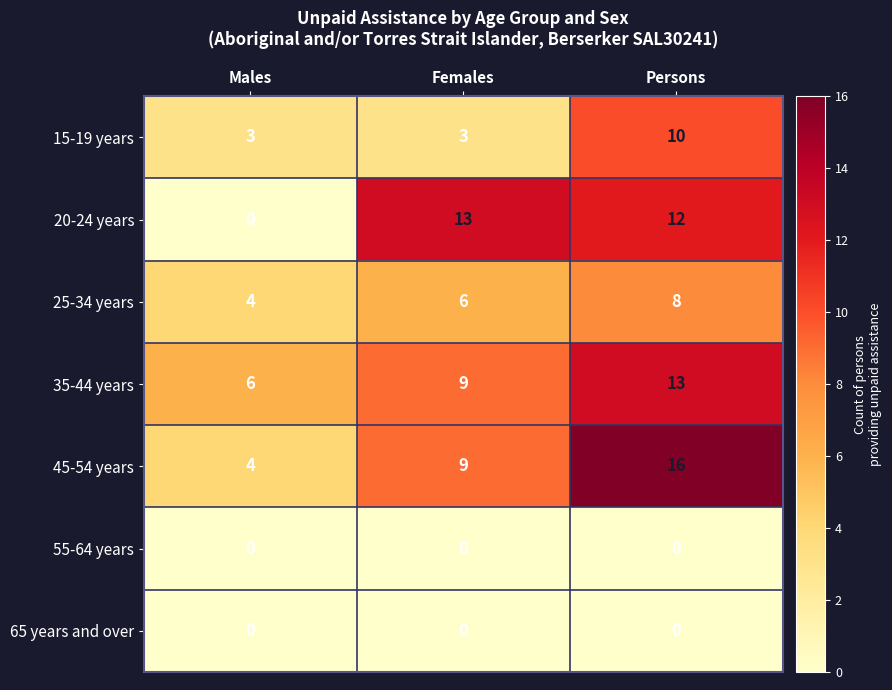

How many data points does each series have?

3